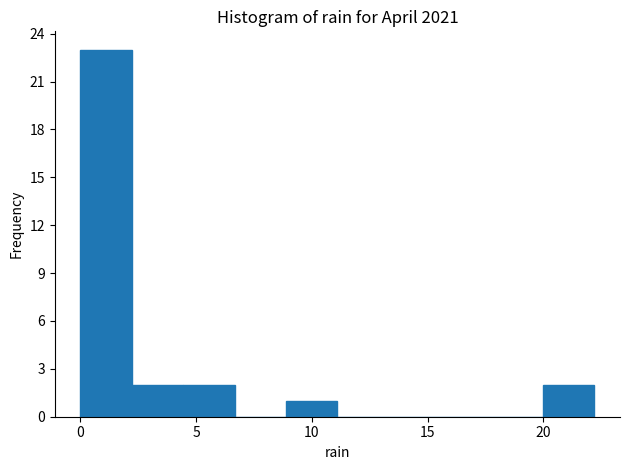

Reading left to right, list every bar in this chart as the range it spans on the x-axis followed by its height. Neither the bar edges nor the heights are printed on the chart, so give them approximately, as read against the axes.

0.0 to 2.0: 23
2.0 to 4.5: 2
4.5 to 6.5: 2
6.5 to 9.0: 0
9.0 to 11.0: 1
11.0 to 13.5: 0
13.5 to 15.5: 0
15.5 to 18.0: 0
18.0 to 20.0: 0
20.0 to 22.0: 2